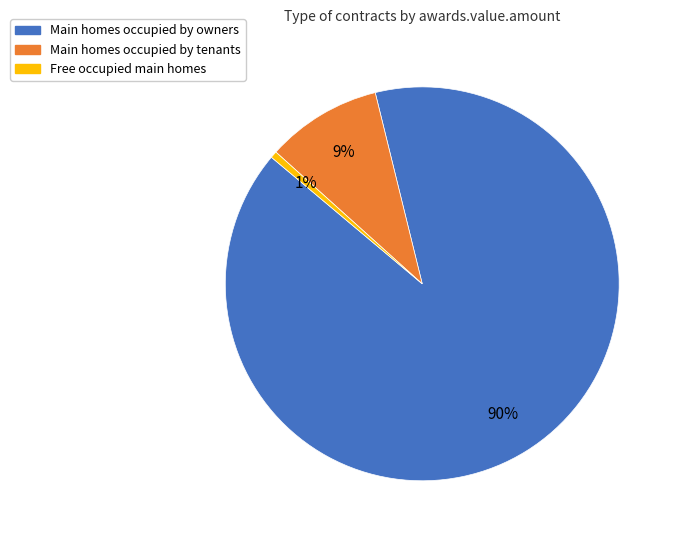

The Main homes occupied by tenants slice represents 1% of the pie. True or false?

False